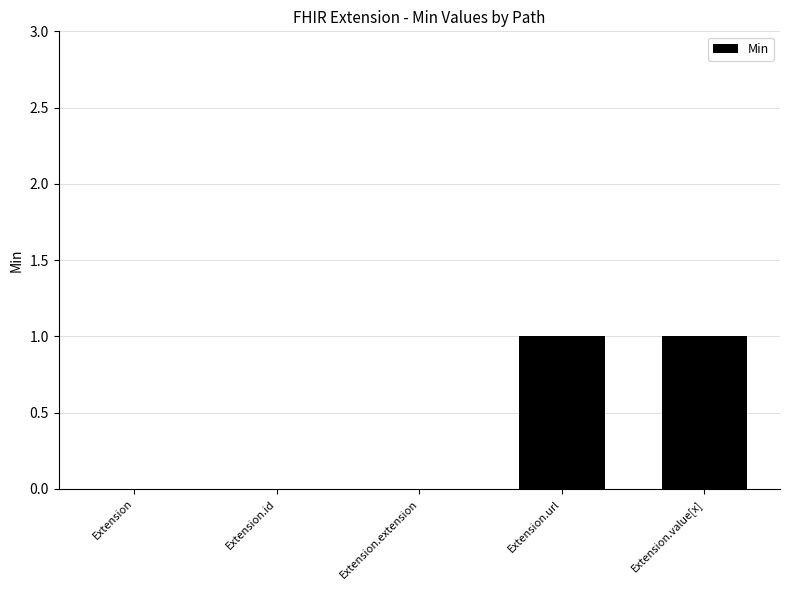

What is the change in value from Extension.id to Extension.url?

+1